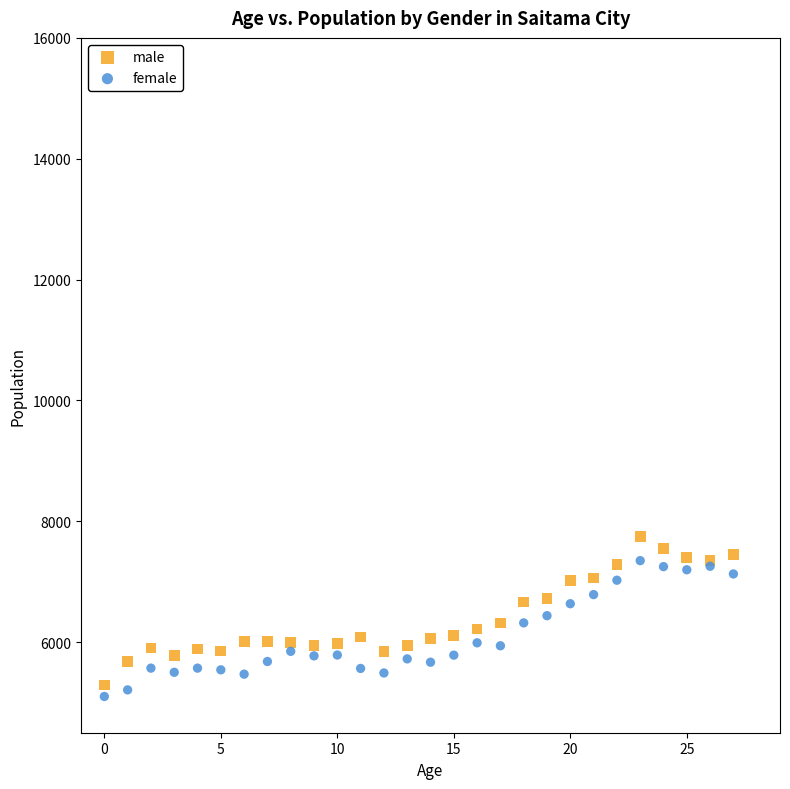

Which series contains the highest Y value?

male